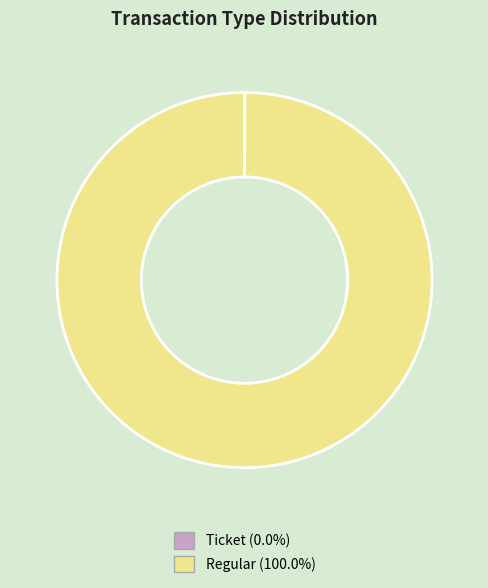

Does Regular account for over 50% of the chart?

Yes